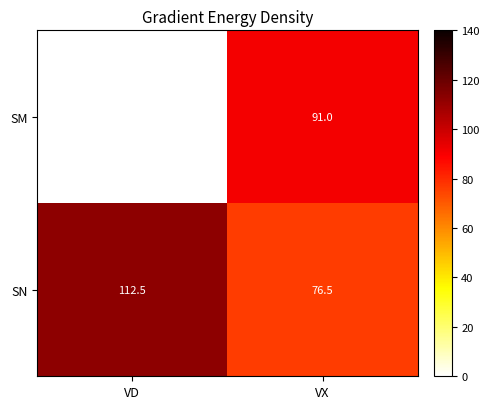

The value of SN at VD is 112.5. True or false?

True